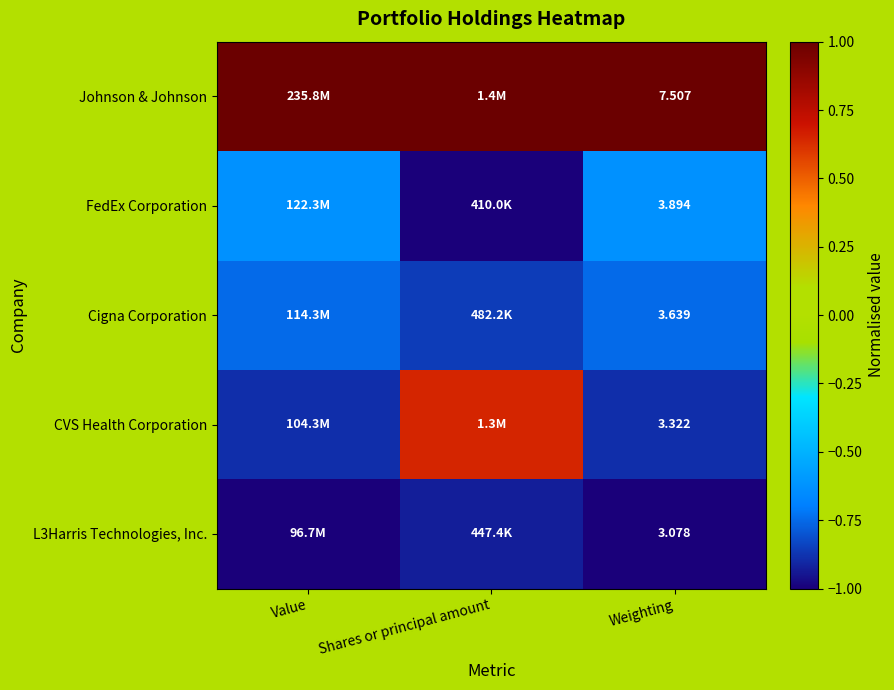

The value of Johnson & Johnson at Weighting is 1.0. True or false?

True